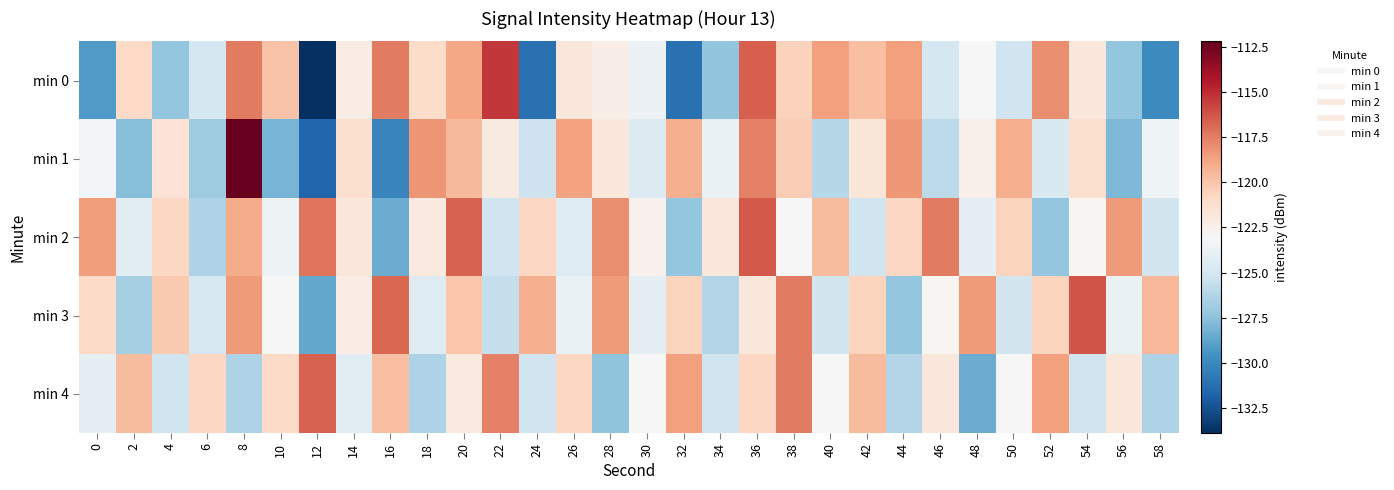

Count the number of data series in this chart.

5